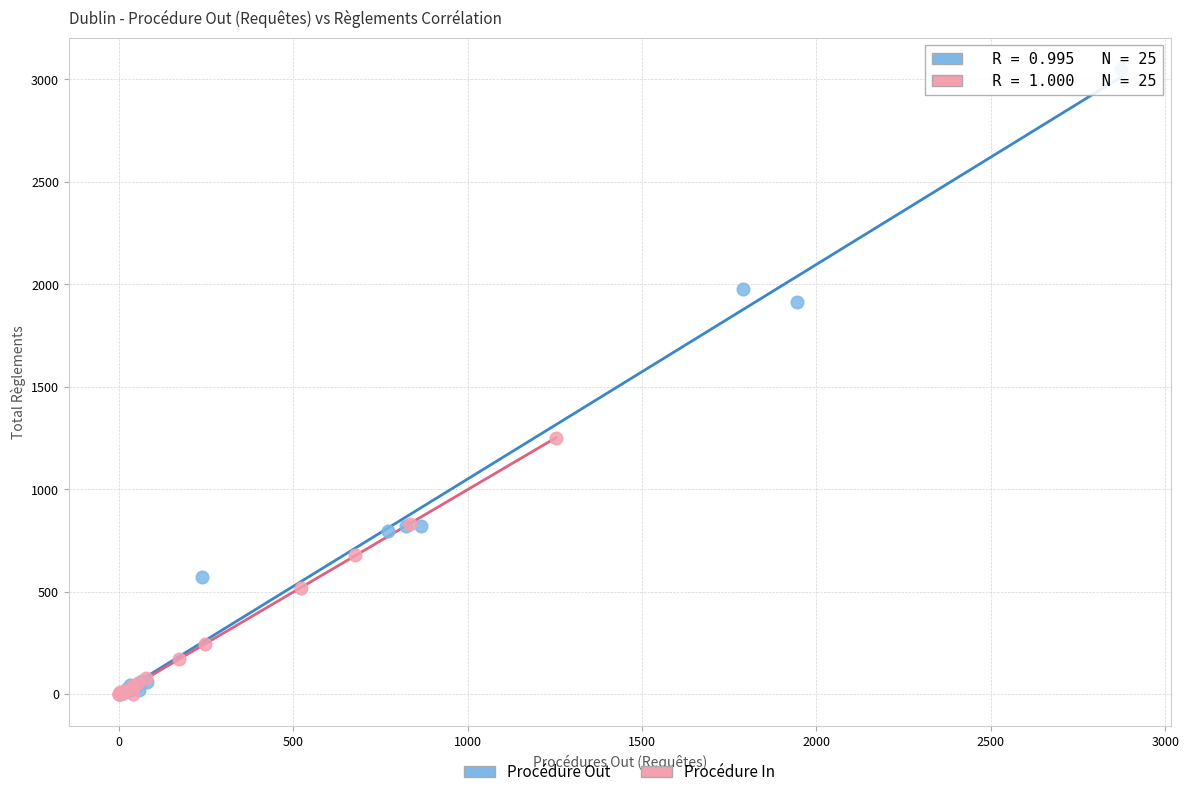

Which series has the largest Y range (max minus min)?

Procédure Out